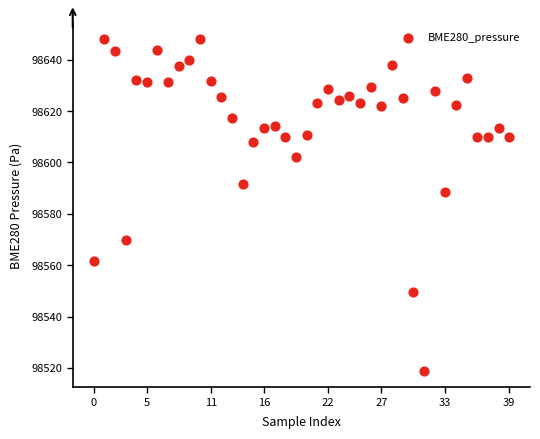

What Y value in the scatter plot is closest to 98583?

98588.7